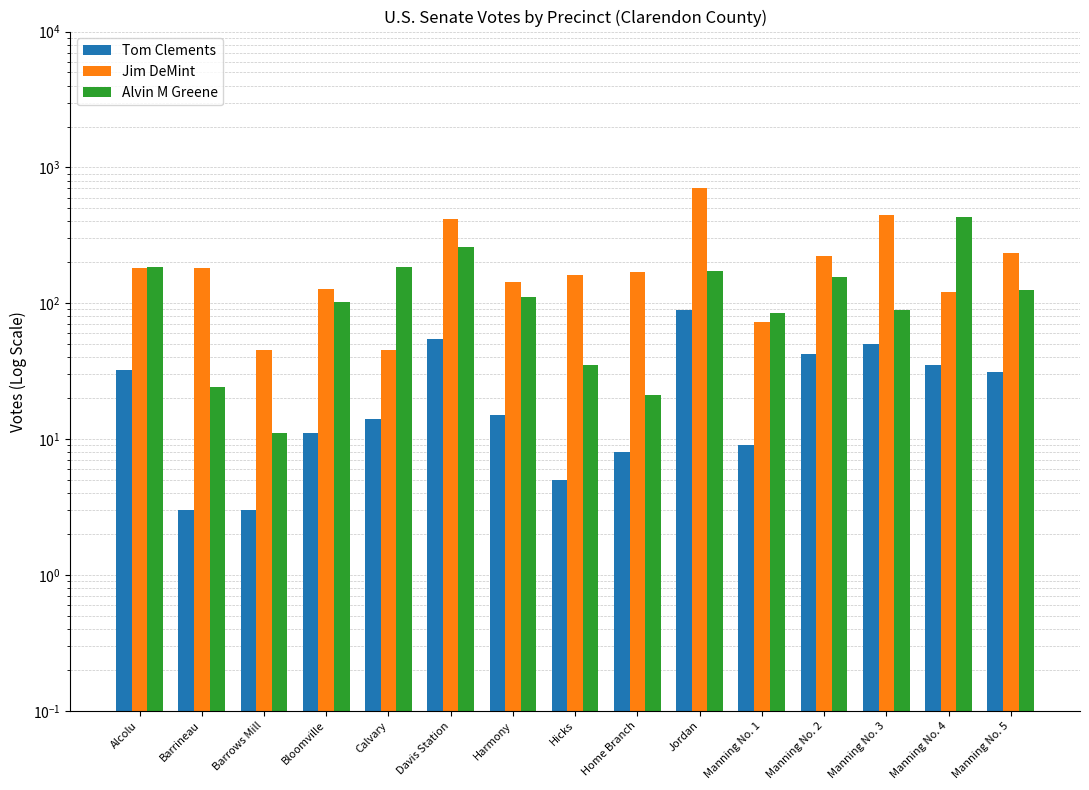

At how many categories does at least one series exceed 689?

1